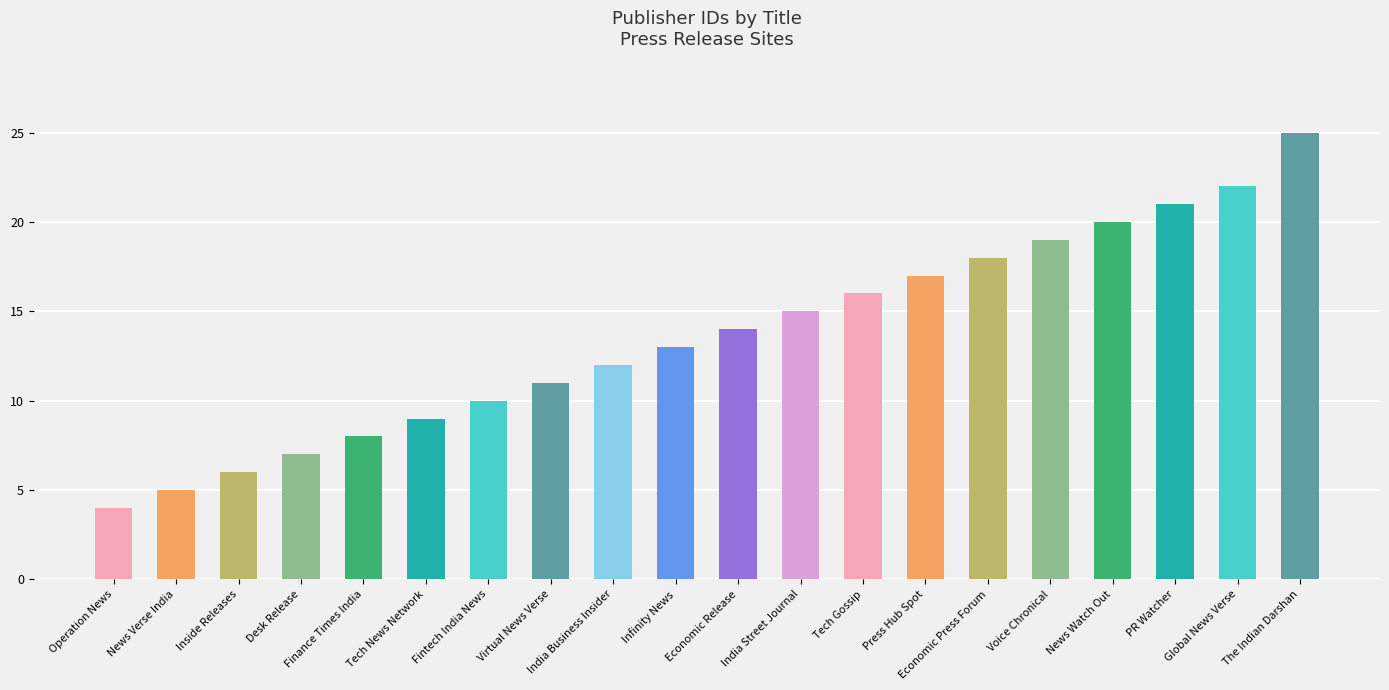

What is the smallest value displayed?

4